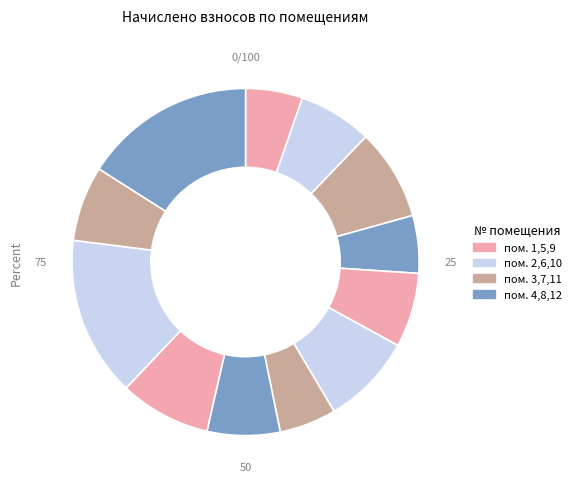

What is the largest slice in the pie chart?

12